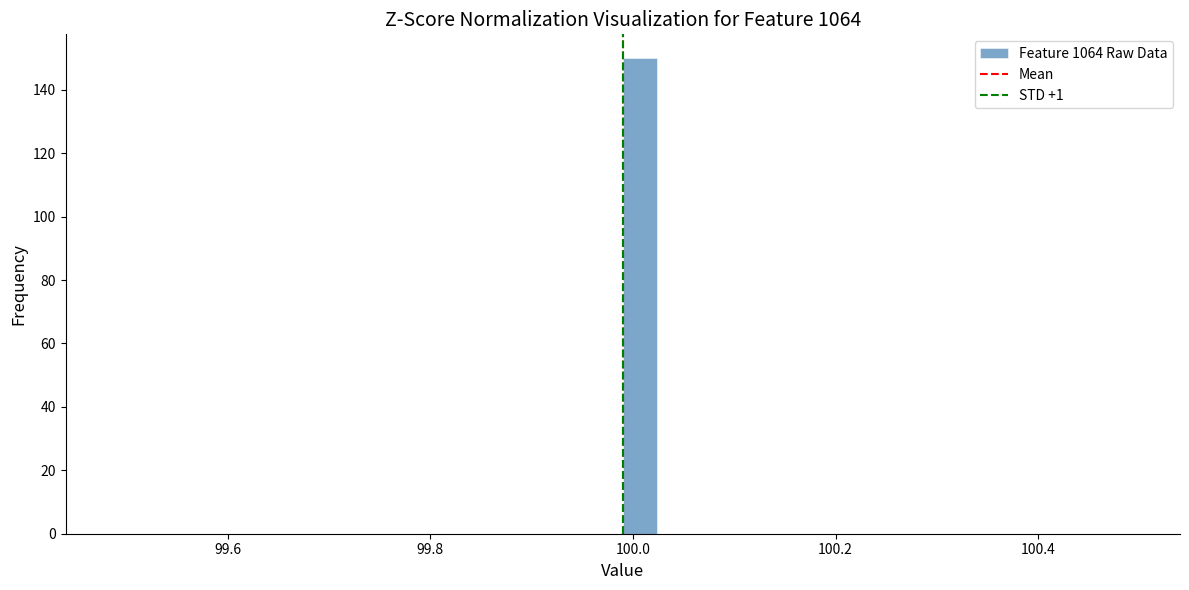

Around what value on the x-axis is the tallest bar? Give the approximate position of its centre, as read against the axis.

100.00